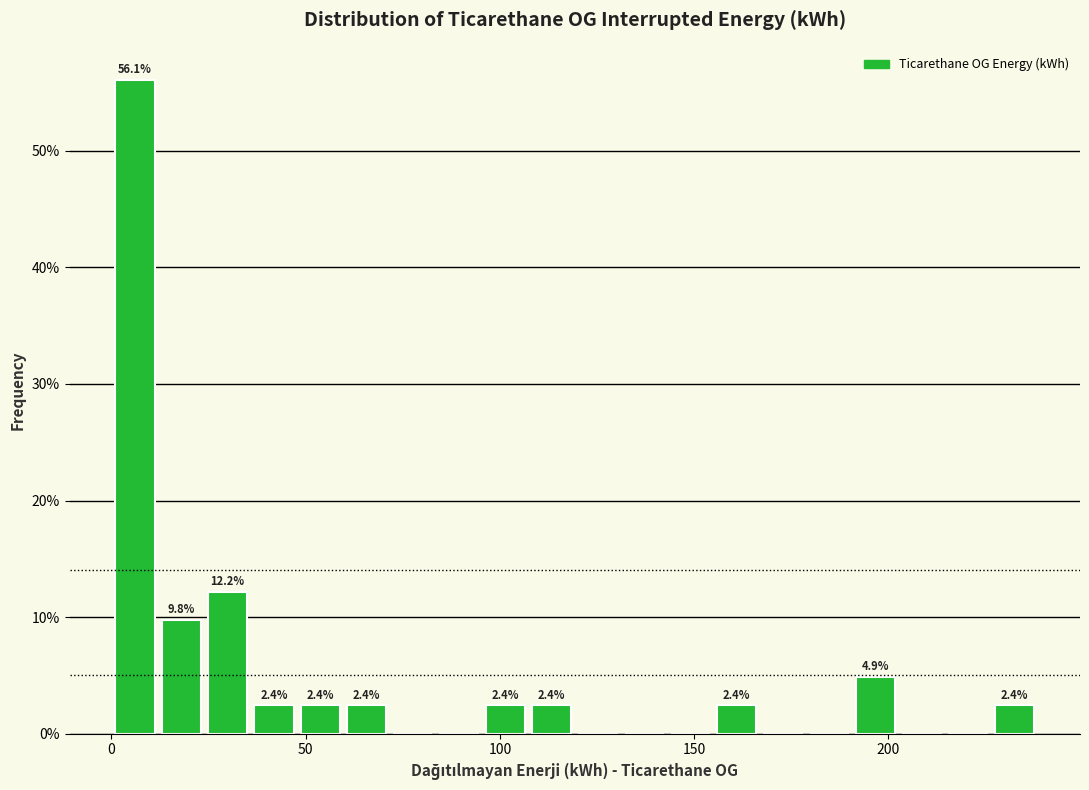

Read against the x-axis, roughly where is the centre of the tallest bar?

5